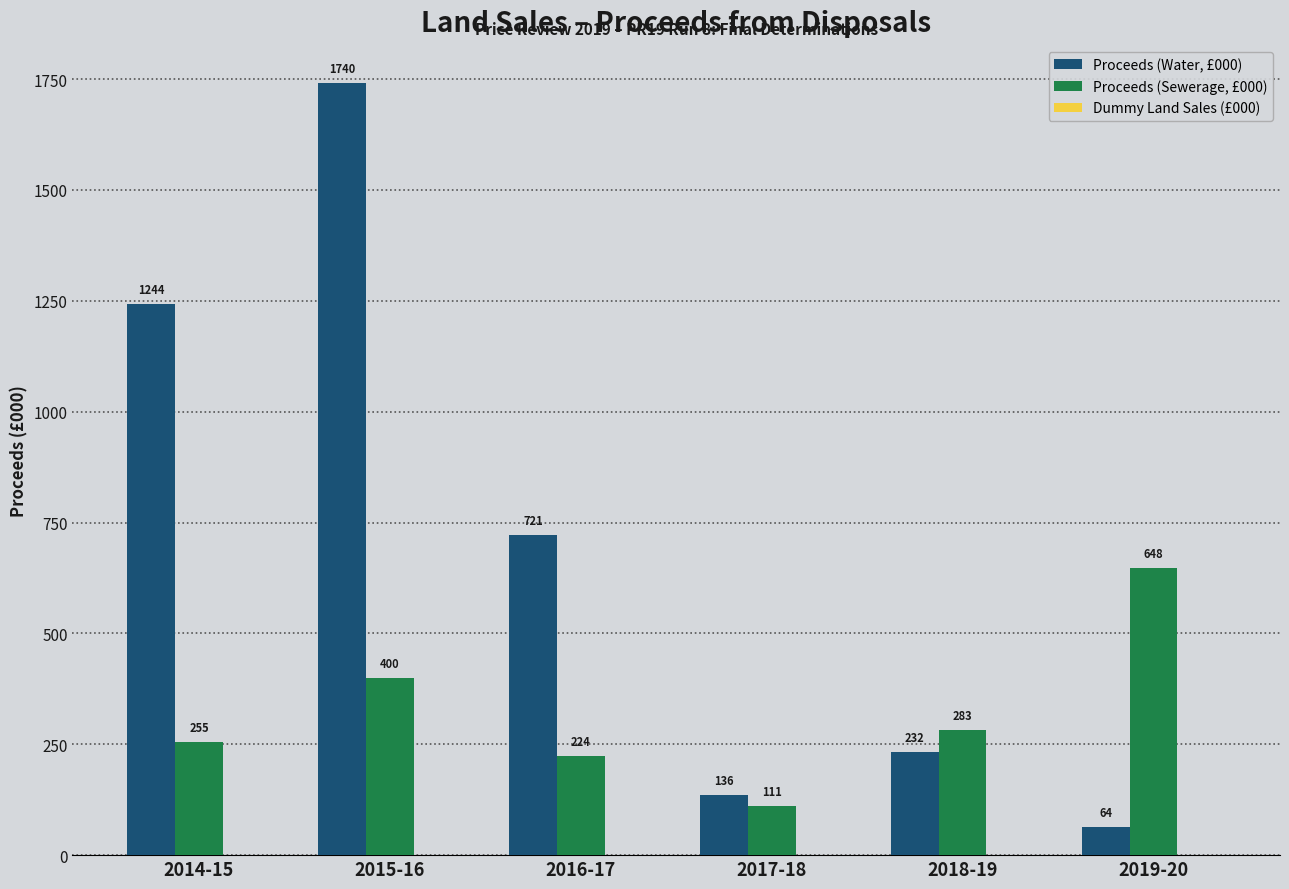

The Proceeds (Water, £000) series shows 403.9 at 2018-19. True or false?

False